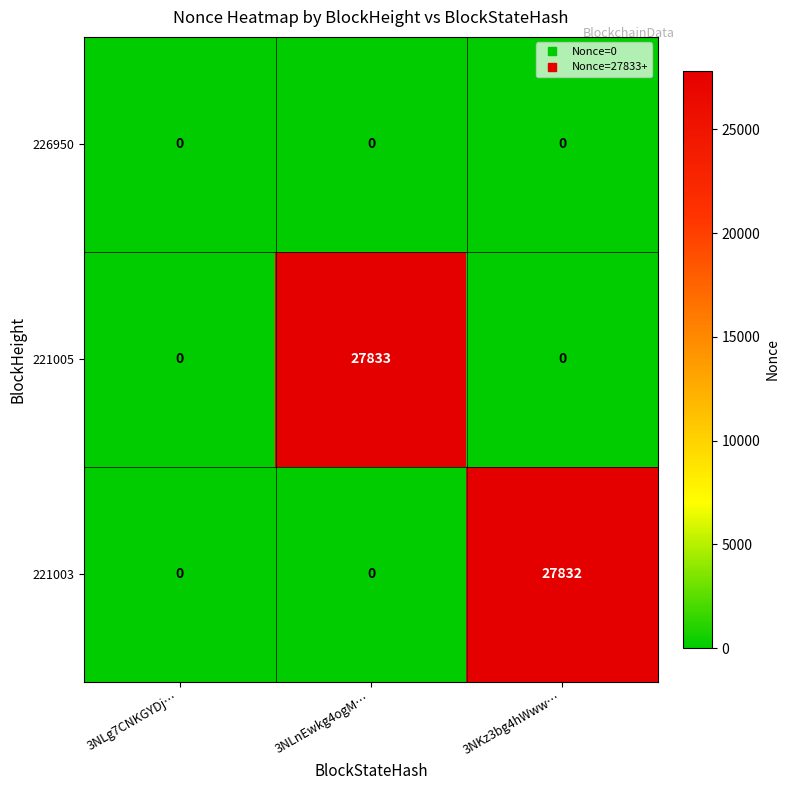

True or false: 221003 has a value of 0 at 3NLnEwkg4ogM….

True